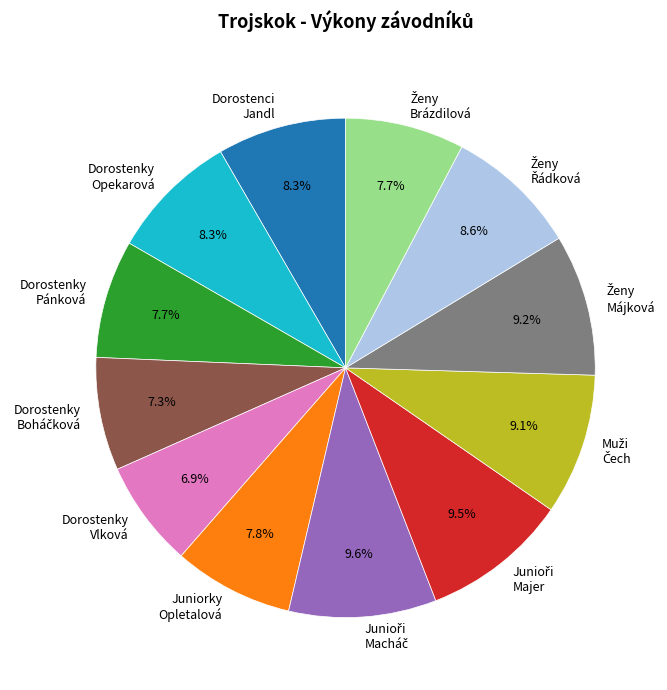

Is there a majority slice in this chart?

No